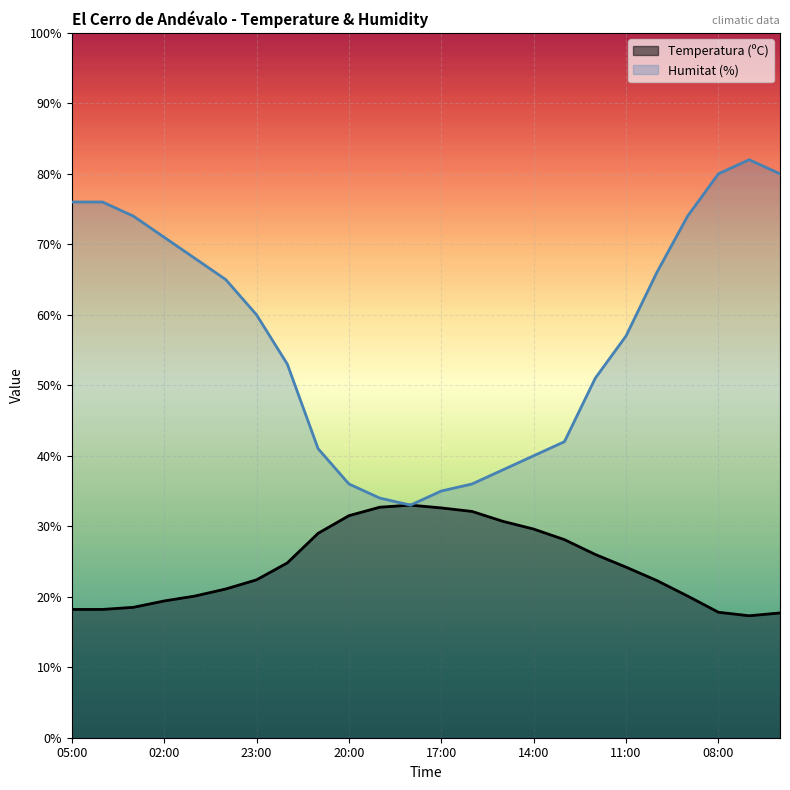

What is the difference between the maximum and minimum values in the Humitat (%) series?

49.0